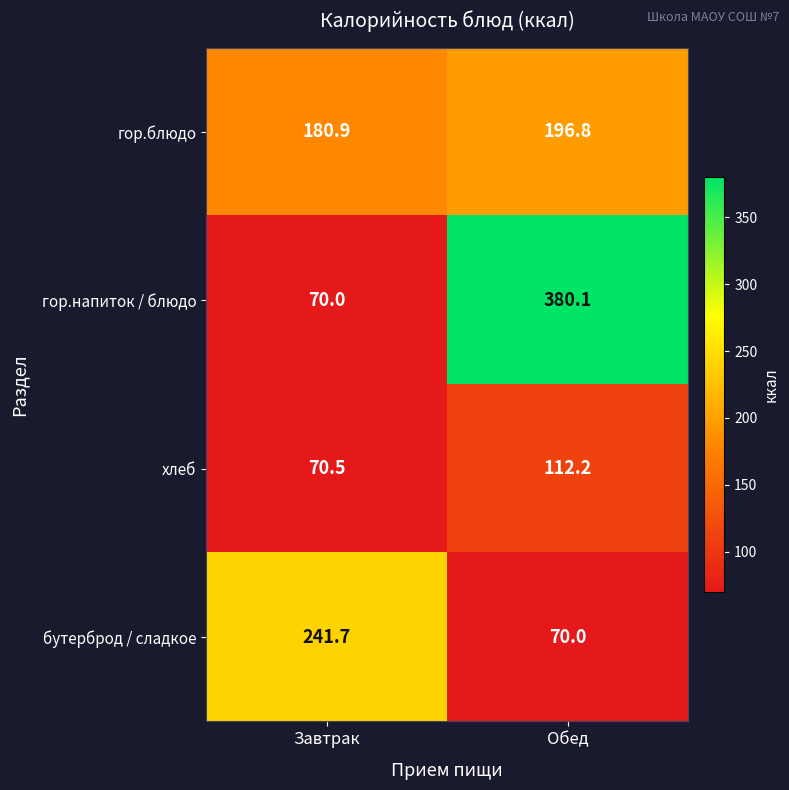

What is the greatest value displayed?

380.1